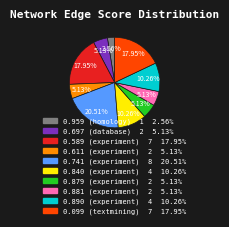

Does any single category account for the majority?

No